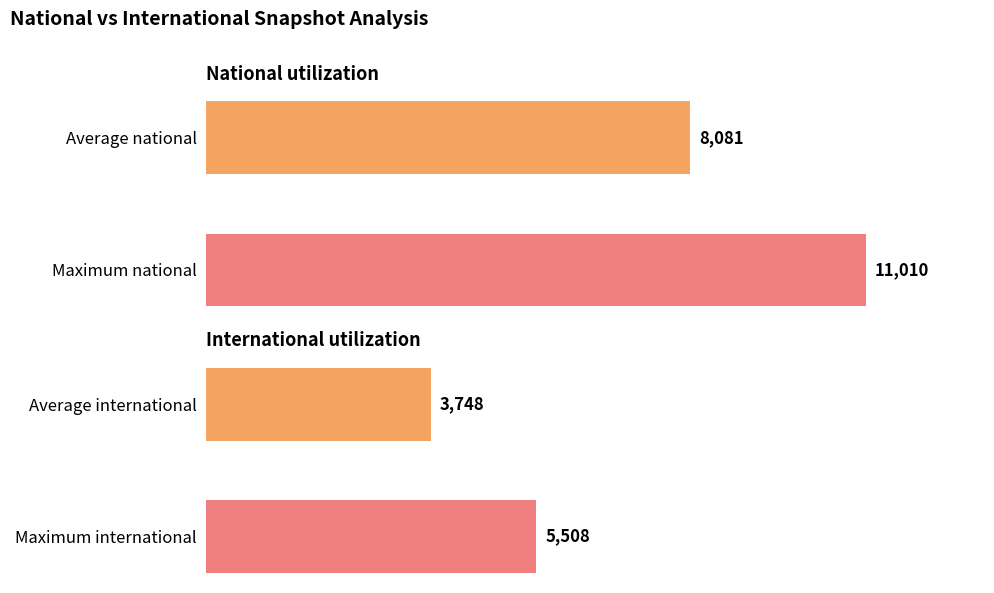

What is the sum of the international values at 1 and 0?

9255.6